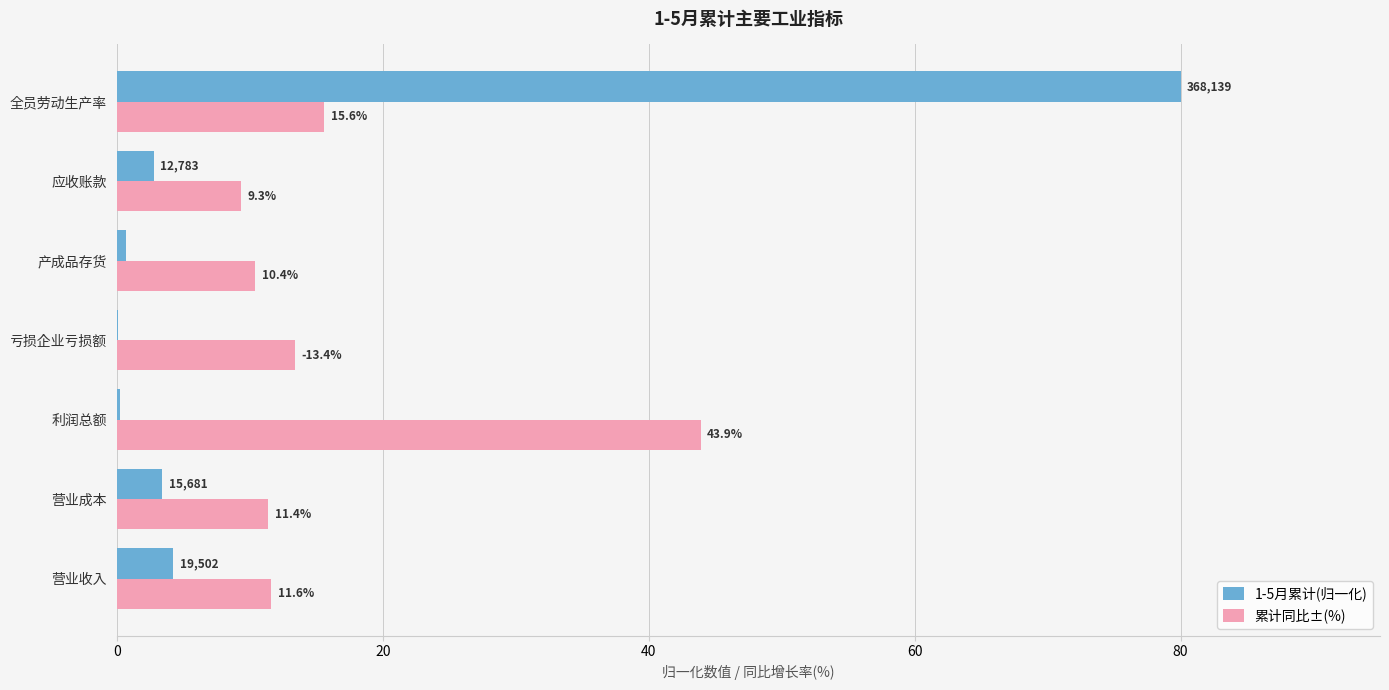

Which category has the highest value in the 累计同比±(%) series?

利润总额